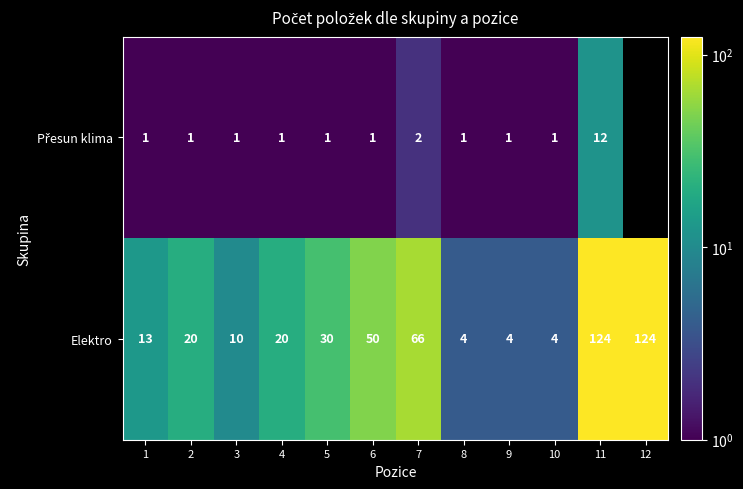

Between 7 and 6, which is larger?

7